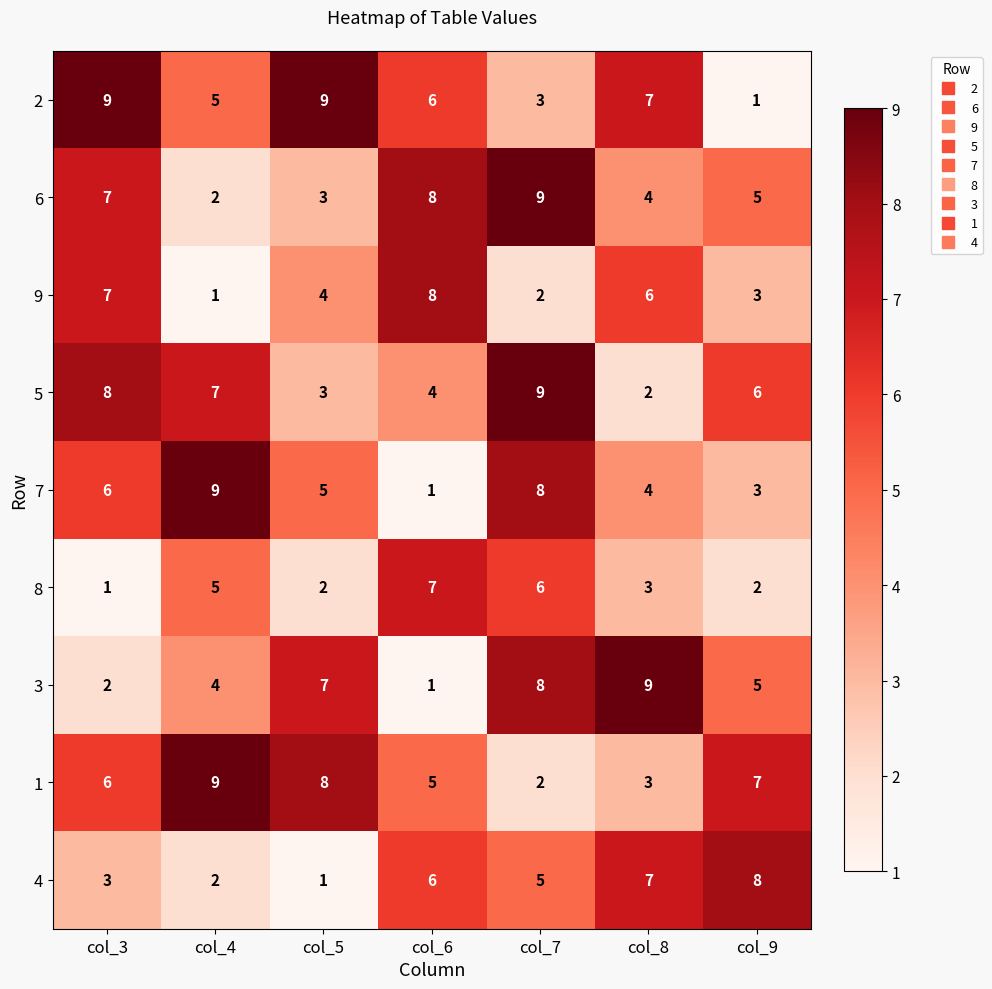

Is it true that 8 equals 3 at col_9?

False